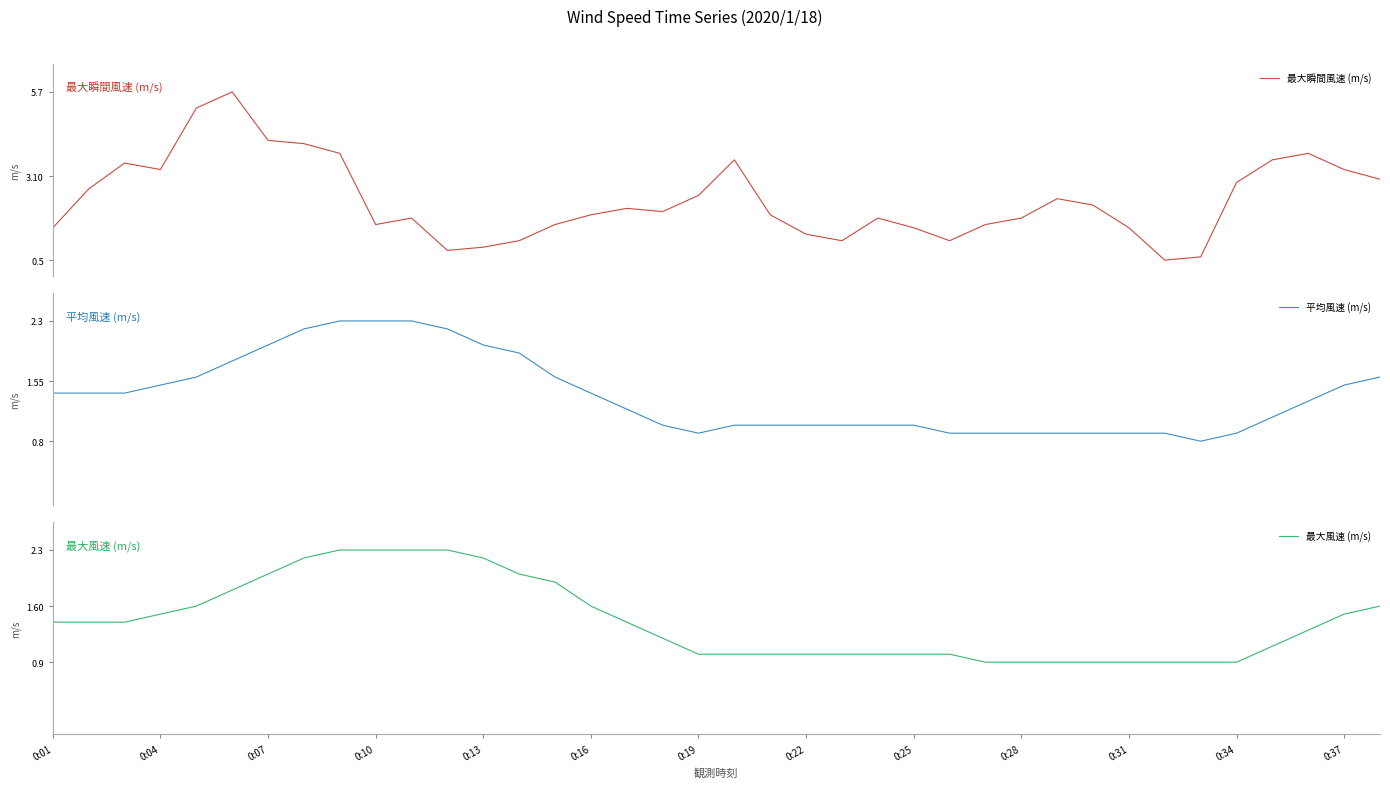

The value of 最大風速 (m/s) at 0:01 is 1.4. True or false?

True